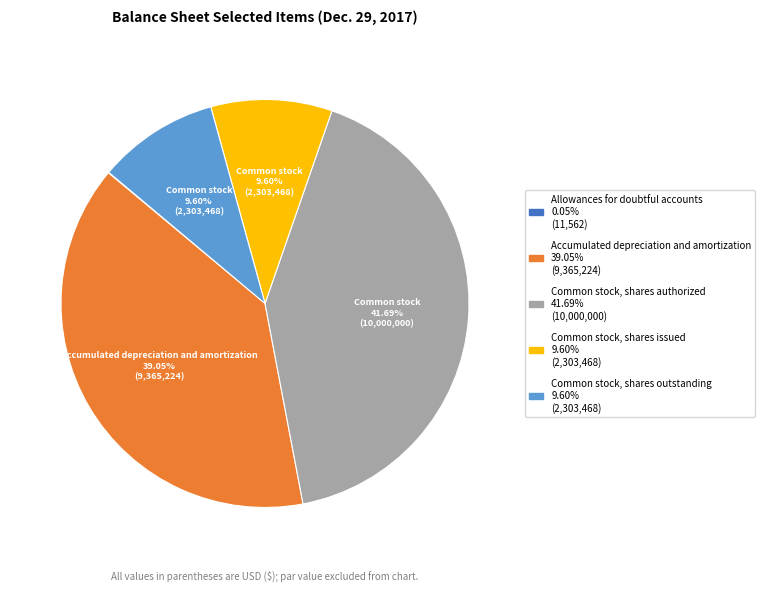

Is Common stock, shares issued the majority of the pie?

No